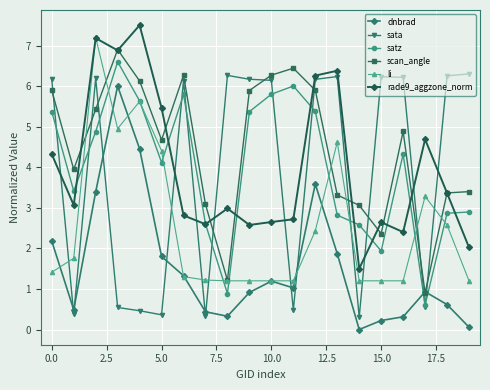

After their last crossing, which series has the higher values: dnbrad or sata?

sata